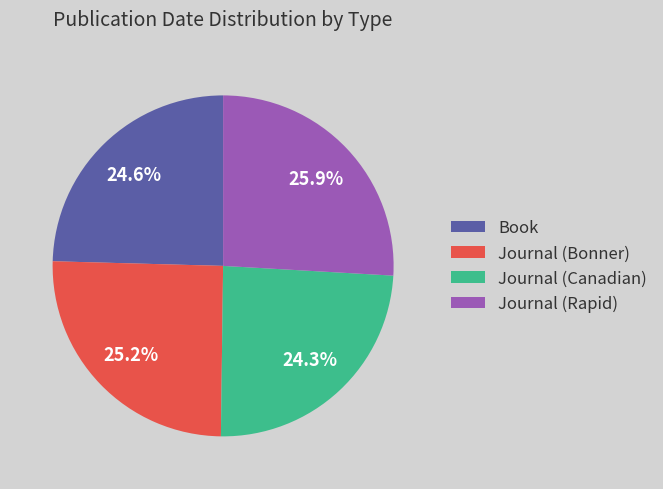

Is there any slice that represents more than half of the pie?

No